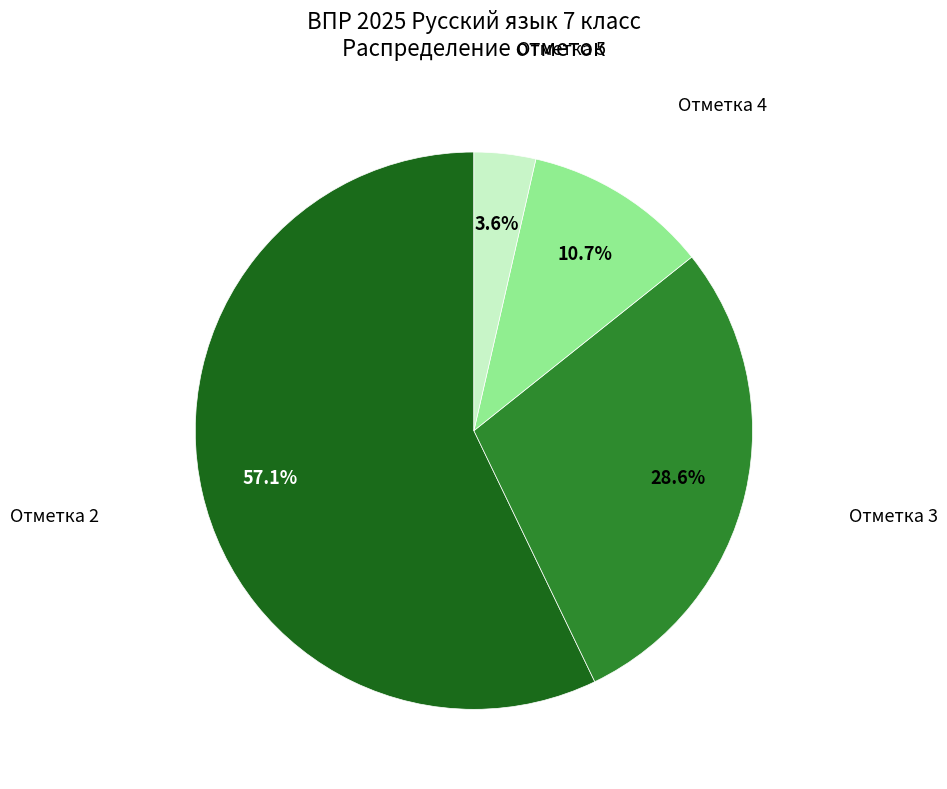

Count the number of slices in the pie.

4